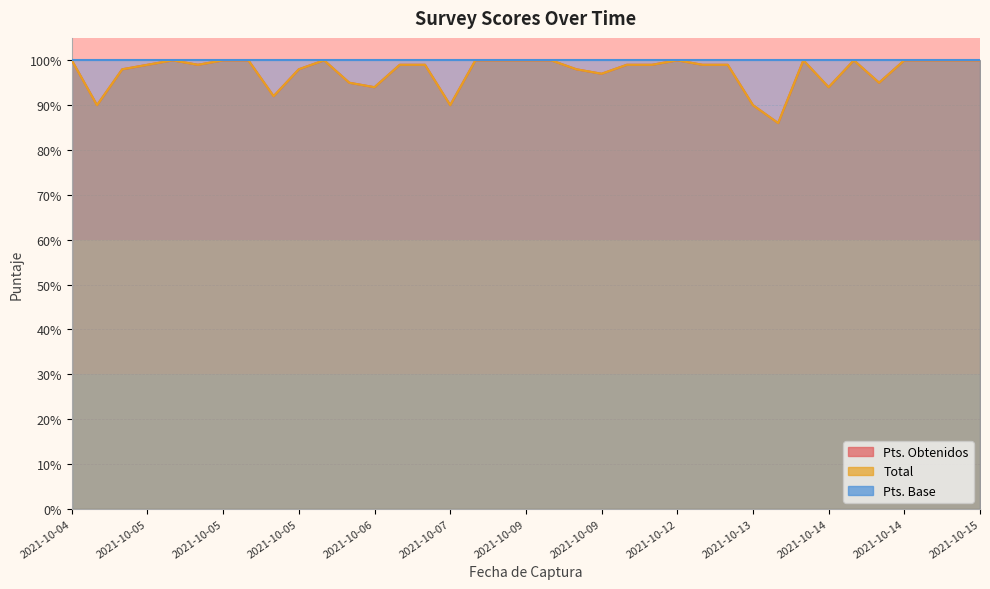

The Pts. Obtenidos series shows 128 at 2021-10-09. True or false?

False